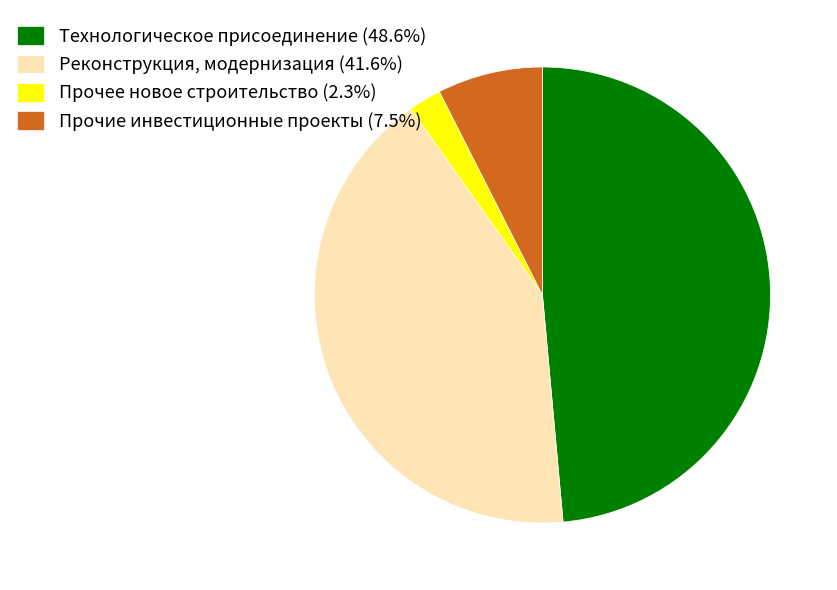

True or false: Прочее новое строительство accounts for 2% of the total.

True